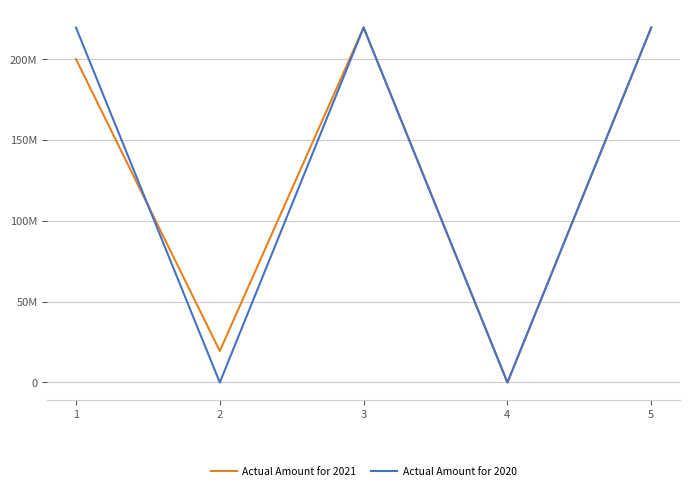

Is the value of Actual Amount for 2020 at 5 greater than the value of Actual Amount for 2021 at 1?

Yes